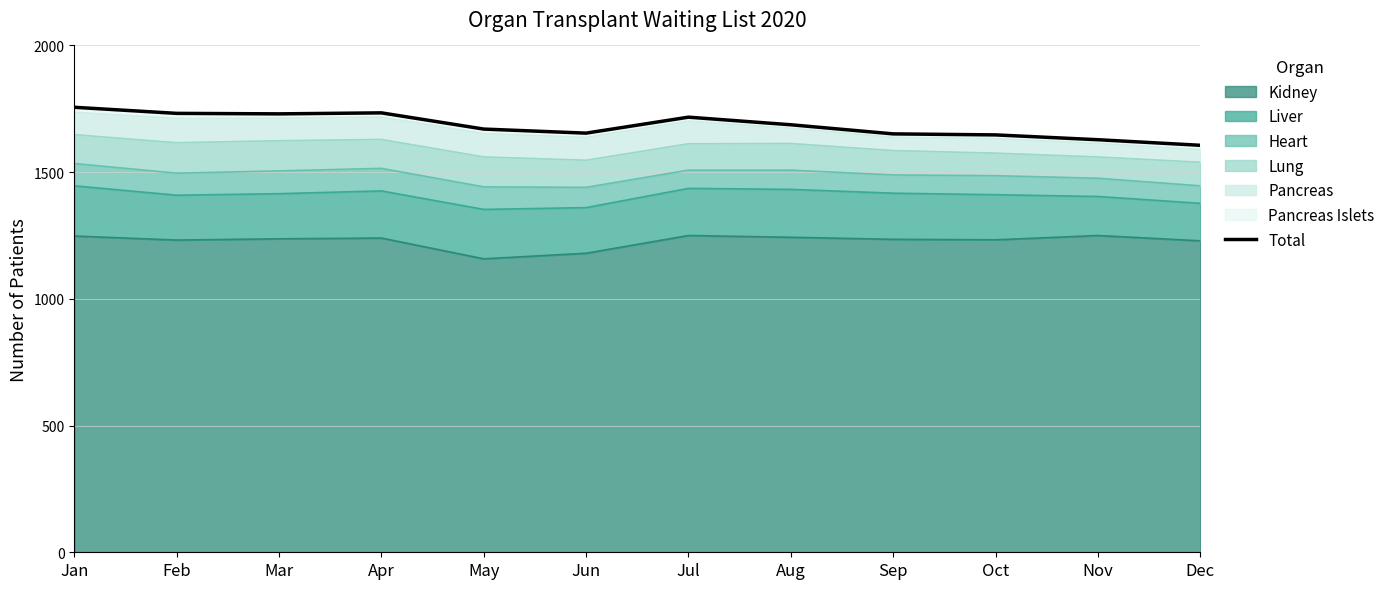

How many interior local peaks (higher than both neighbors) does the data have?

2